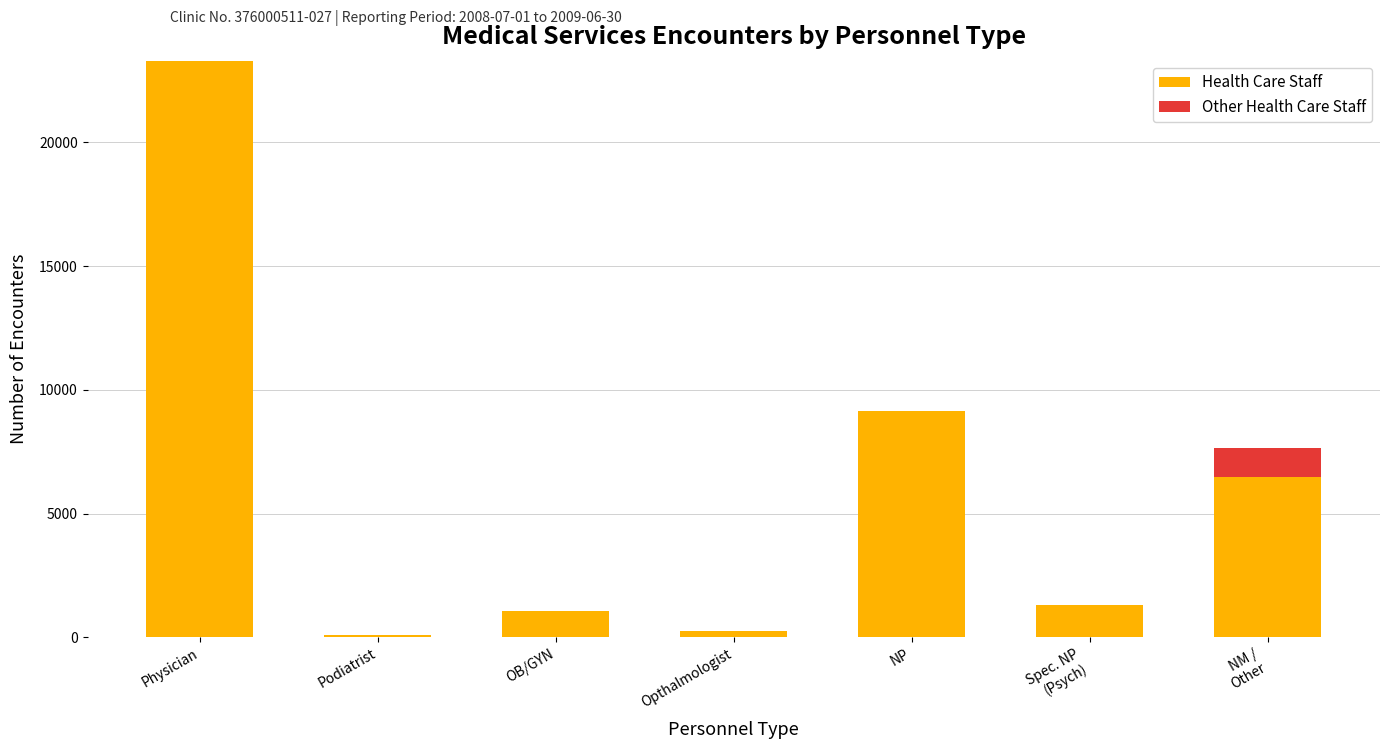

At which label is Health Care Staff closest to 11705?

NP